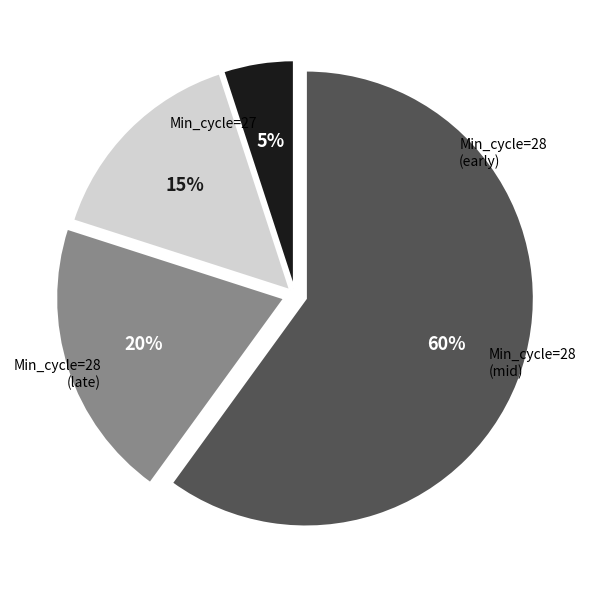

Does any single category account for the majority?

Yes